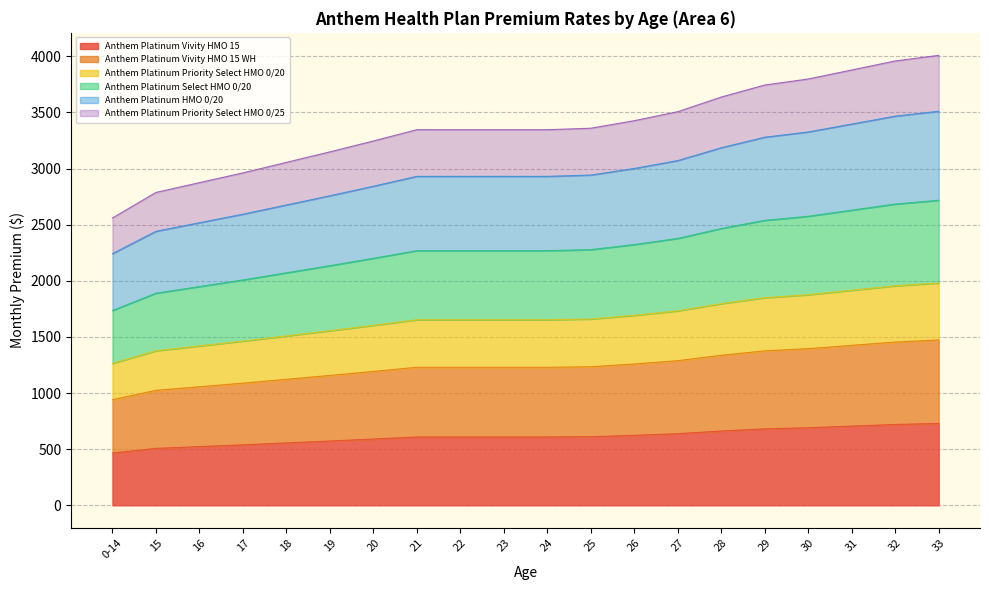

How many values in the Anthem Platinum Select HMO 0/20 series exceed 2269?

13